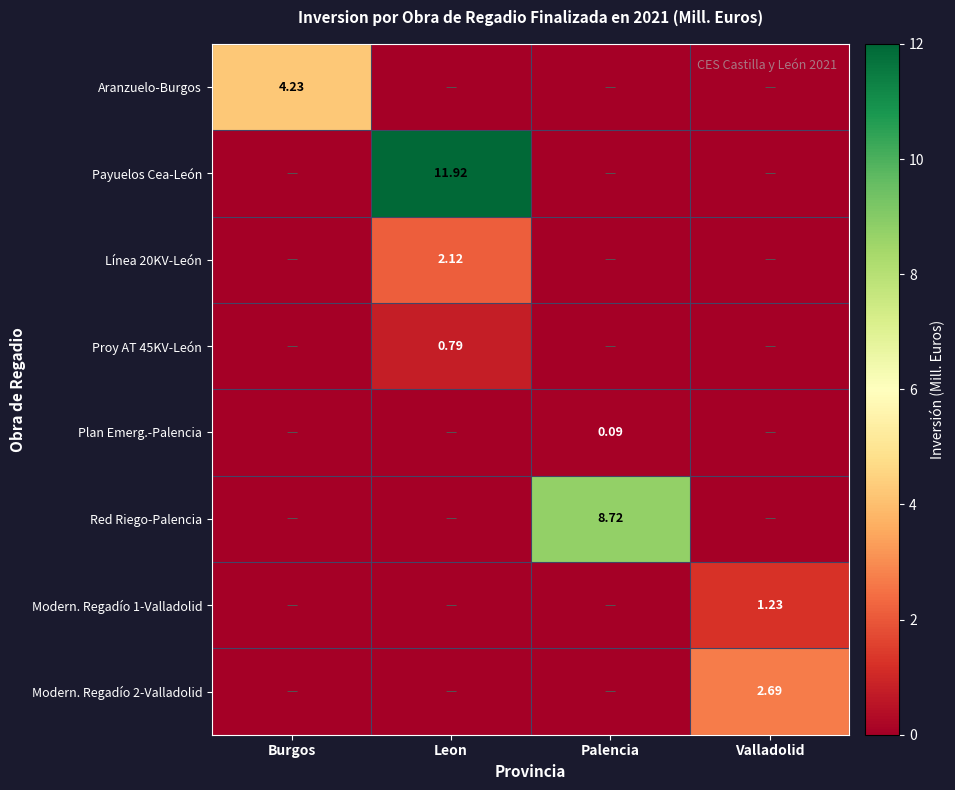

What is the spread (max minus min) of values at Burgos?

4.2